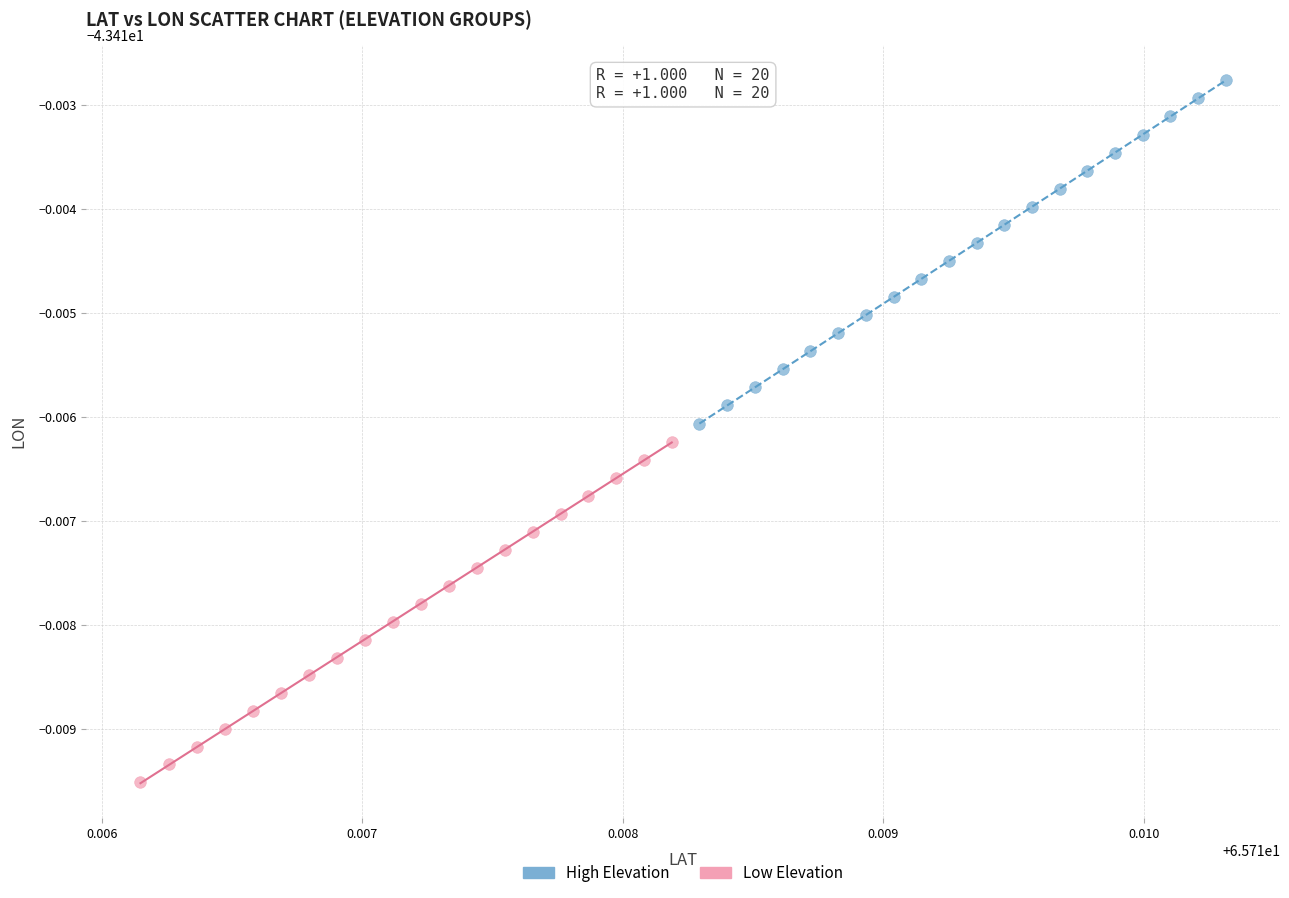

Which series reaches the maximum Y coordinate?

High Elevation